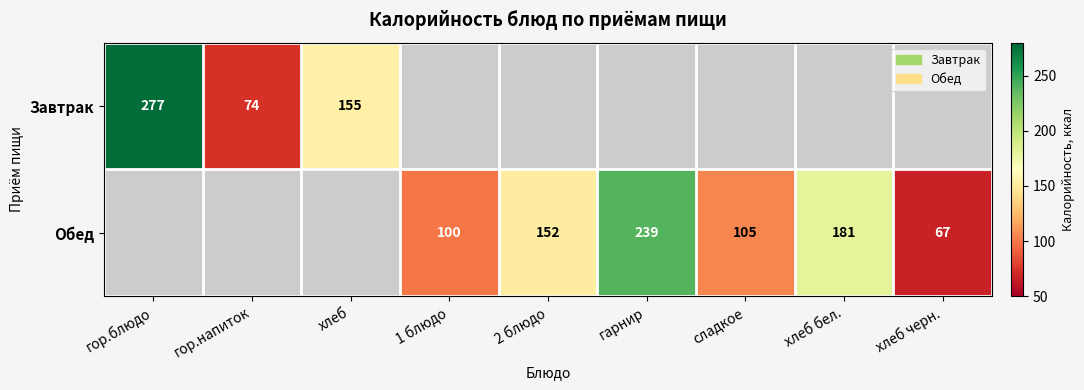

The value of Обед at 2 блюдо is 241. True or false?

False